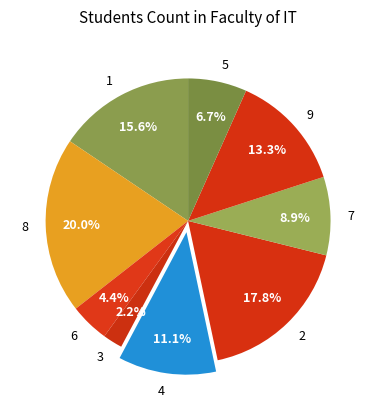

Which slice is the smallest?

3